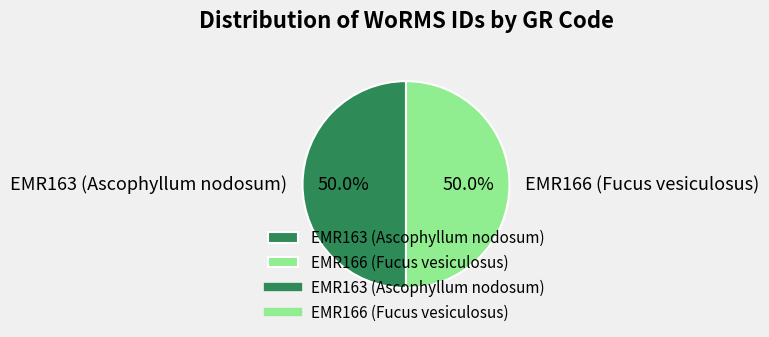

What is the ratio of the value at EMR163 (Ascophyllum nodosum) to the value at EMR166 (Fucus vesiculosus)?

1.0